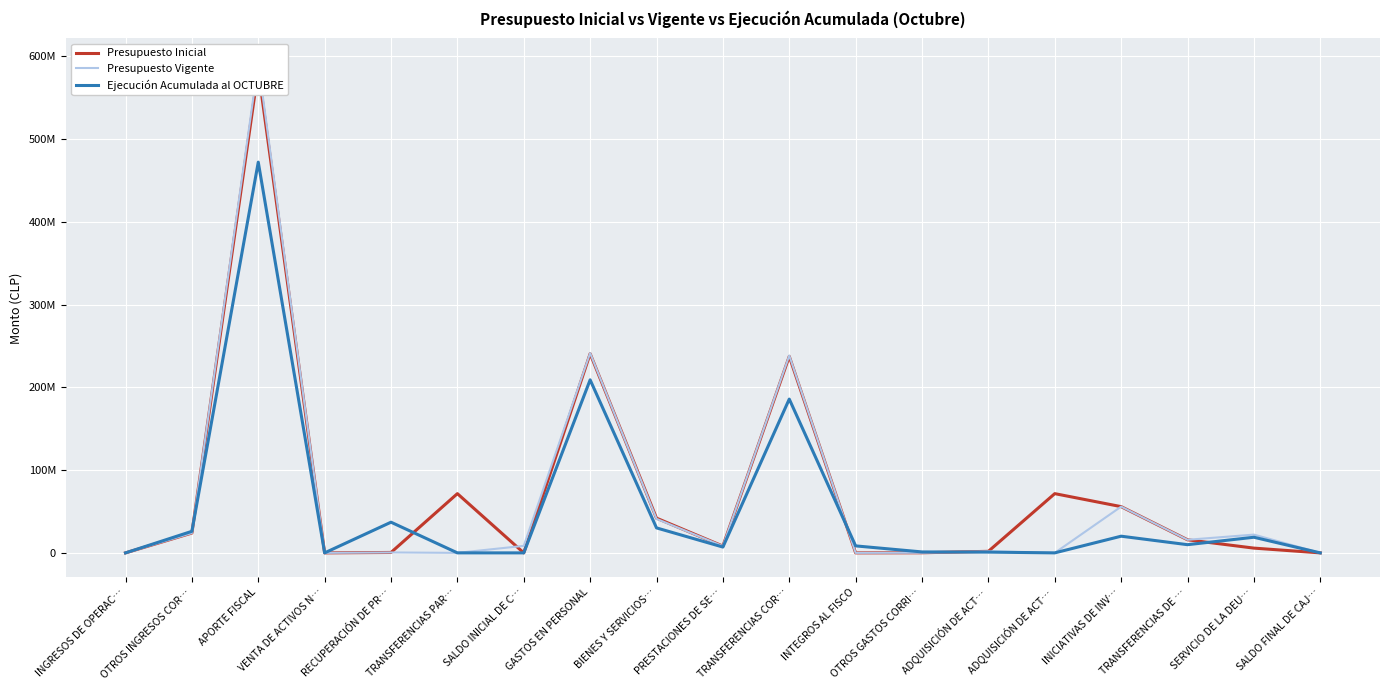

Which label corresponds to the largest value in the chart?

APORTE FISCAL